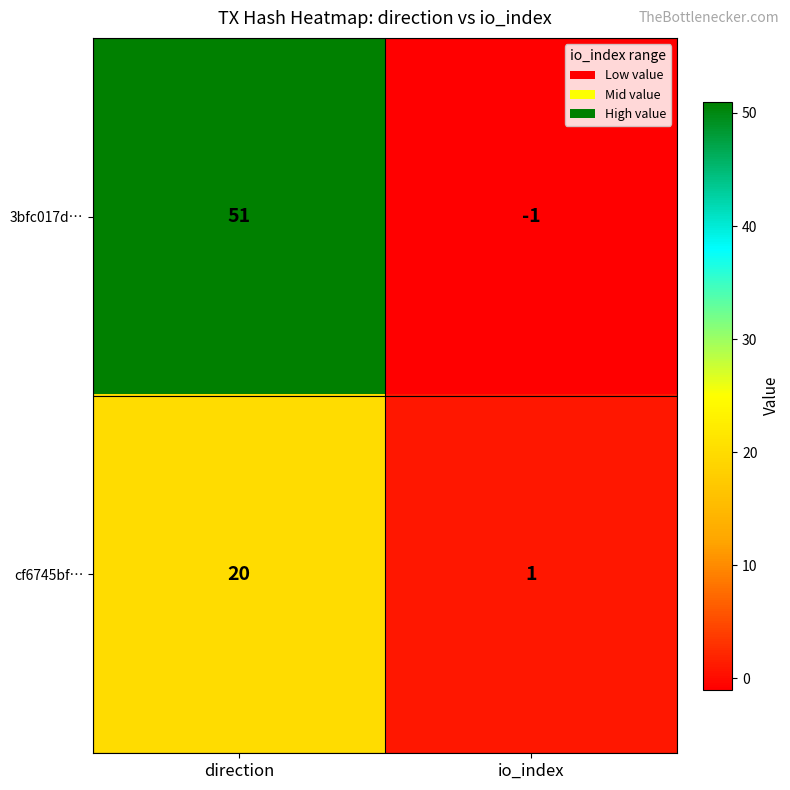

The 3bfc017d… series shows -2 at io_index. True or false?

False